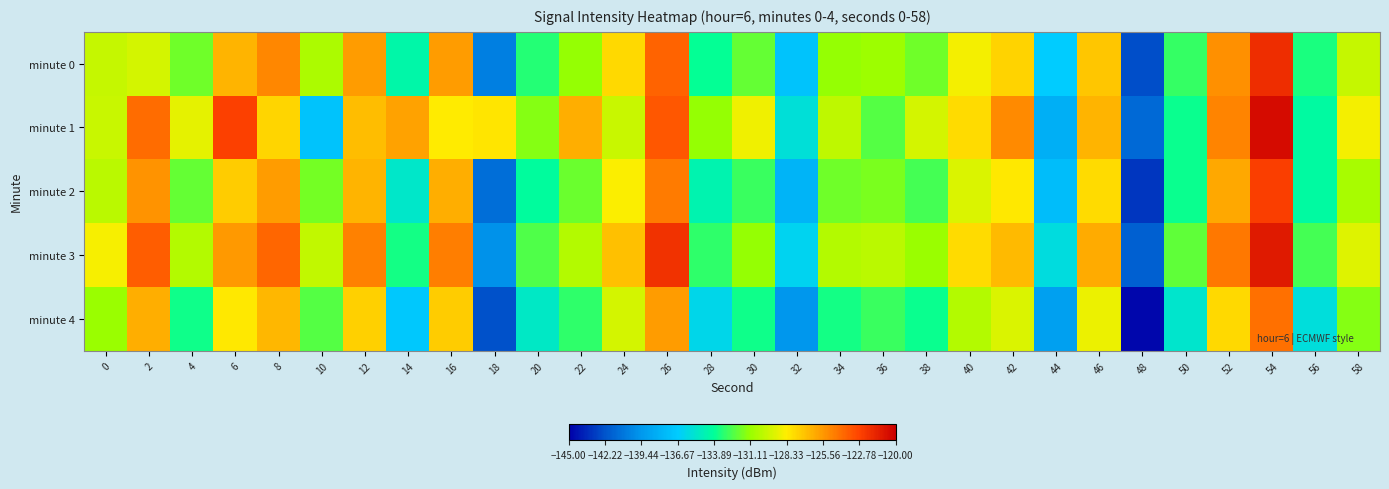

Reading left to right, transcribe all the data shown in this chart.

minute 0: 0=-129.9	2=-129.5	4=-131.8	6=-126.5	8=-125.0	10=-130.6	12=-125.7	14=-134.4	16=-125.7	18=-140.5	20=-133.3	22=-131.2	24=-127.6	26=-123.9	28=-133.8	30=-132.0	32=-137.1	34=-131.2	36=-131.0	38=-131.9	40=-128.6	42=-127.5	44=-136.6	46=-127.0	48=-142.4	50=-133.0	52=-125.3	54=-121.9	56=-133.4	58=-129.9
minute 1: 0=-129.8	2=-124.1	4=-129.0	6=-122.7	8=-127.5	10=-137.1	12=-126.8	14=-125.9	16=-128.2	18=-128.1	20=-131.5	22=-126.3	24=-129.8	26=-123.5	28=-131.2	30=-128.7	32=-135.6	34=-130.1	36=-132.4	38=-129.5	40=-127.8	42=-125.1	44=-138.2	46=-126.5	48=-141.3	50=-133.7	52=-124.9	54=-120.5	56=-134.1	58=-128.6
minute 2: 0=-130.2	2=-125.4	4=-132.1	6=-127.3	8=-125.7	10=-131.8	12=-126.5	14=-135.2	16=-126.3	18=-141.1	20=-134.0	22=-132.0	24=-128.4	26=-124.6	28=-134.5	30=-132.8	32=-137.9	34=-131.9	36=-131.7	38=-132.6	40=-129.3	42=-128.2	44=-137.4	46=-127.8	48=-143.2	50=-133.7	52=-126.1	54=-122.6	56=-134.1	58=-130.7
minute 3: 0=-128.5	2=-123.7	4=-130.4	6=-125.6	8=-124.0	10=-130.0	12=-124.8	14=-133.5	16=-124.7	18=-139.7	20=-132.5	22=-130.4	24=-126.9	26=-122.1	28=-133.0	30=-131.2	32=-136.3	34=-130.4	36=-130.2	38=-131.1	40=-127.8	42=-126.7	44=-135.8	46=-126.2	48=-141.7	50=-132.2	52=-124.5	54=-121.1	56=-132.6	58=-129.2
minute 4: 0=-131.1	2=-126.3	4=-133.6	6=-128.2	8=-126.6	10=-132.4	12=-127.4	14=-136.8	16=-127.3	18=-142.3	20=-135.1	22=-133.0	24=-129.5	26=-125.7	28=-136.1	30=-133.6	32=-139.5	34=-133.5	36=-132.8	38=-133.7	40=-130.4	42=-129.3	44=-139.0	46=-128.8	48=-144.8	50=-135.3	52=-127.7	54=-124.2	56=-135.7	58=-131.5